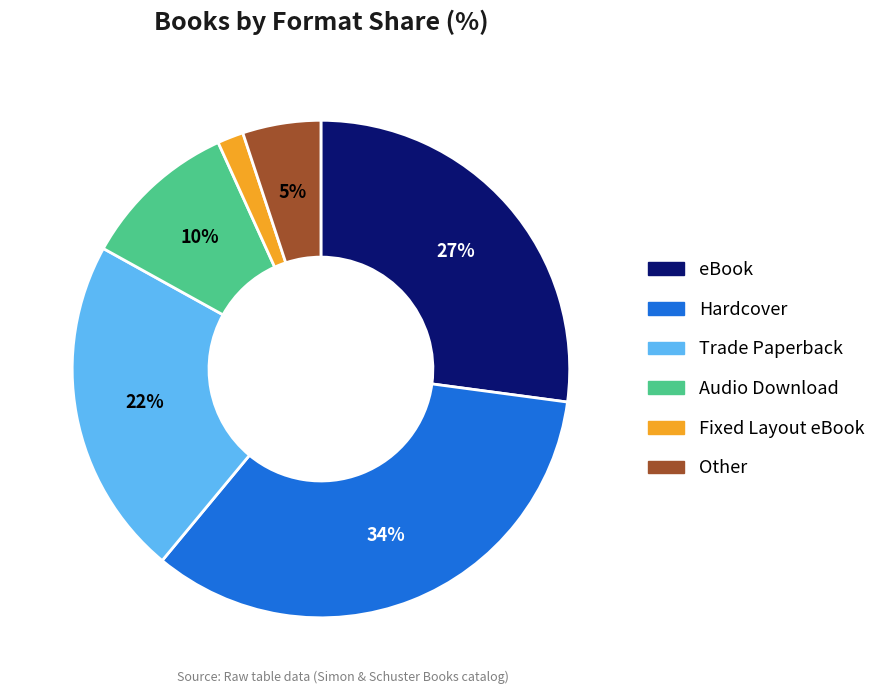

What percentage is the eBook slice, to the nearest percent?

27%